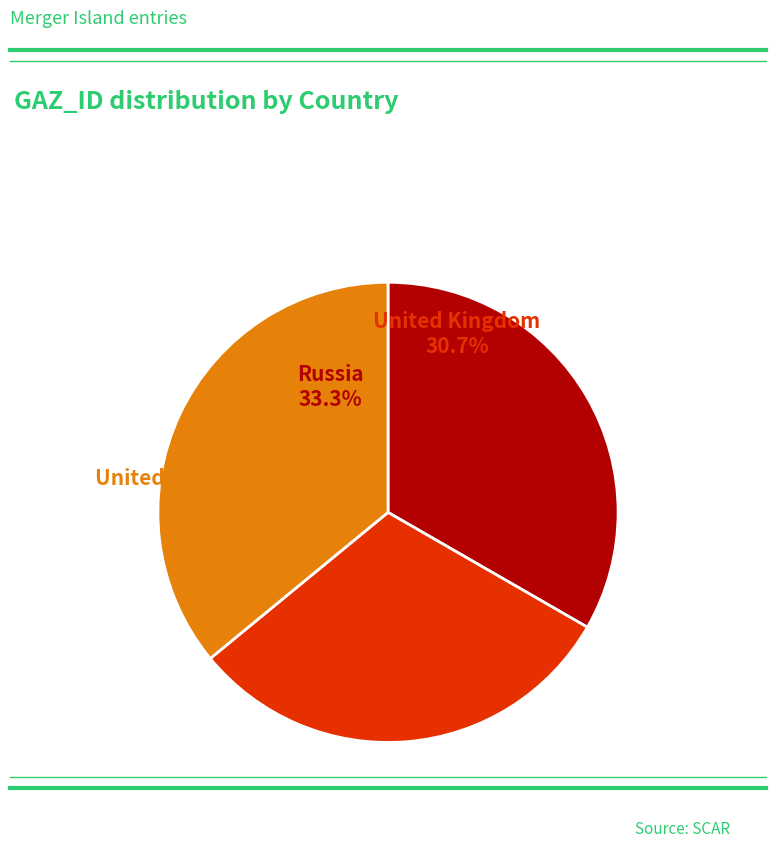

Combined, what portion of the pie is Russia and United Kingdom?

64.1%